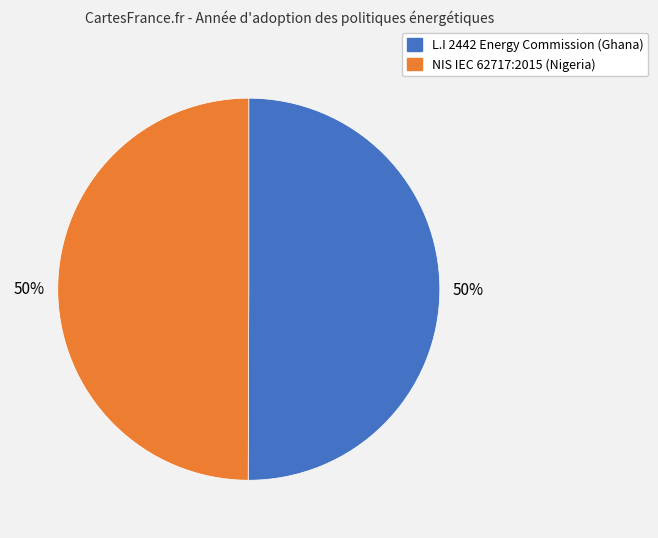

To the nearest percent, what portion does NIS IEC 62717:2015 (Nigeria) represent?

50%